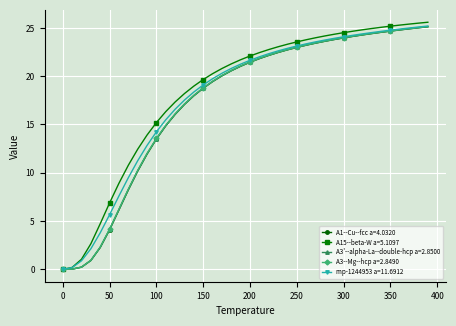

What is the greatest value displayed?

25.6